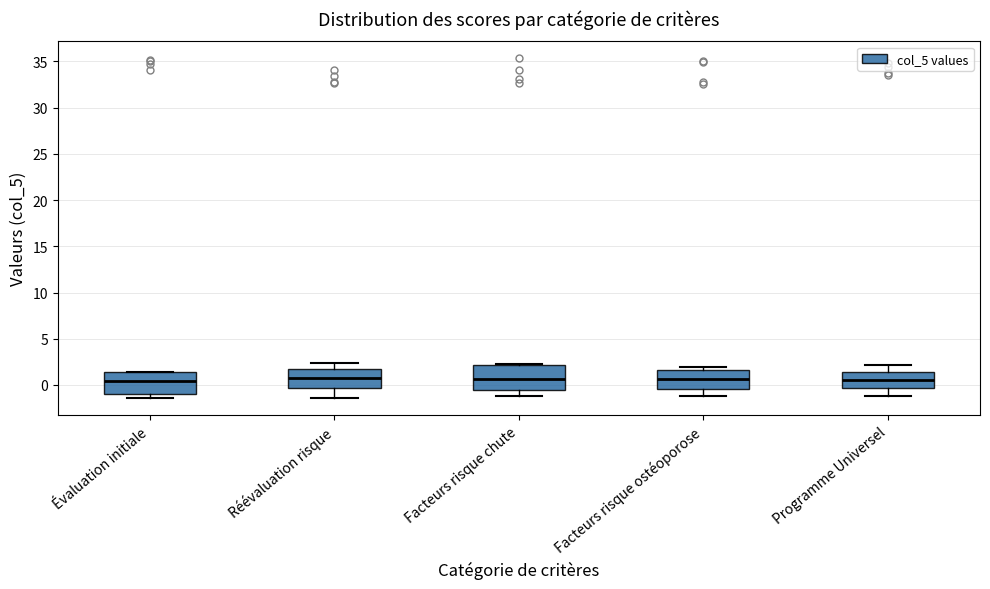

Reading left to right, transcribe this box plot: for each box, give where its median line is, the range the box spans, and where its two whiskers end, as read against the y-axis. The values are not printed on the chart, so give them approximately, as read against the axis.

Évaluation initiale: median 0.5, box -1.0 to 1.5, whiskers -1.5 to 1.5
Réévaluation risque: median 0.5, box -0.5 to 2.0, whiskers -1.5 to 2.5
Facteurs risque chute: median 0.5, box -0.5 to 2.0, whiskers -1.0 to 2.0
Facteurs risque ostéoporose: median 0.5, box -0.5 to 1.5, whiskers -1.0 to 2.0
Programme Universel: median 0.5, box -0.5 to 1.5, whiskers -1.0 to 2.0